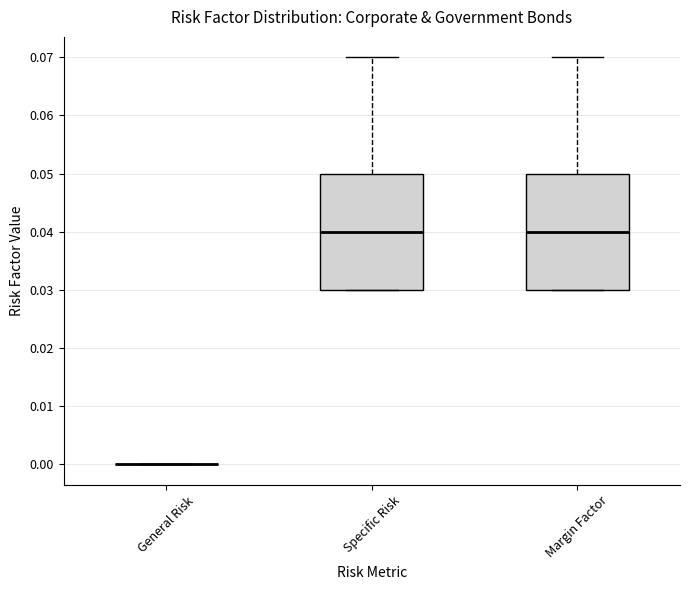

Reading left to right, transcribe this box plot: for each box, give where its median line is, the range the box spans, and where its two whiskers end, as read against the y-axis. The values are not printed on the chart, so give them approximately, as read against the axis.

General Risk: box collapsed to a line at 0.00, whiskers 0.00 to 0.00
Specific Risk: median 0.04, box 0.03 to 0.05, whiskers 0.03 to 0.07
Margin Factor: median 0.04, box 0.03 to 0.05, whiskers 0.03 to 0.07